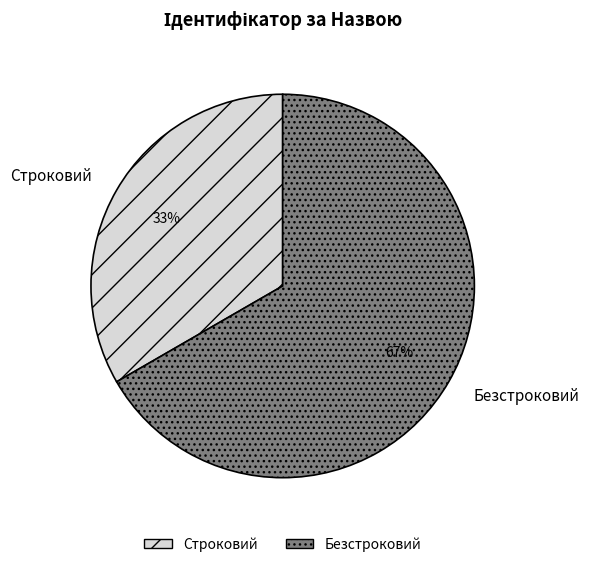

To the nearest percent, what is the combined percentage of Строковий and Безстроковий?

100%